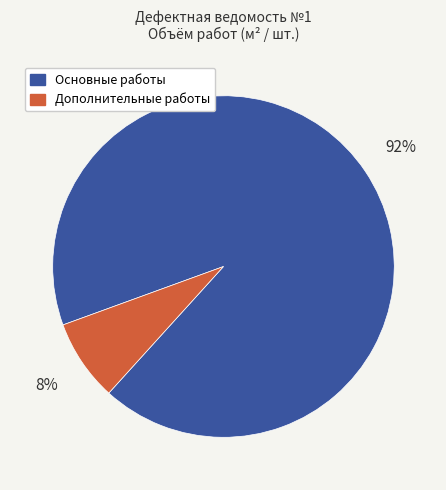

Is there any slice that represents more than half of the pie?

Yes